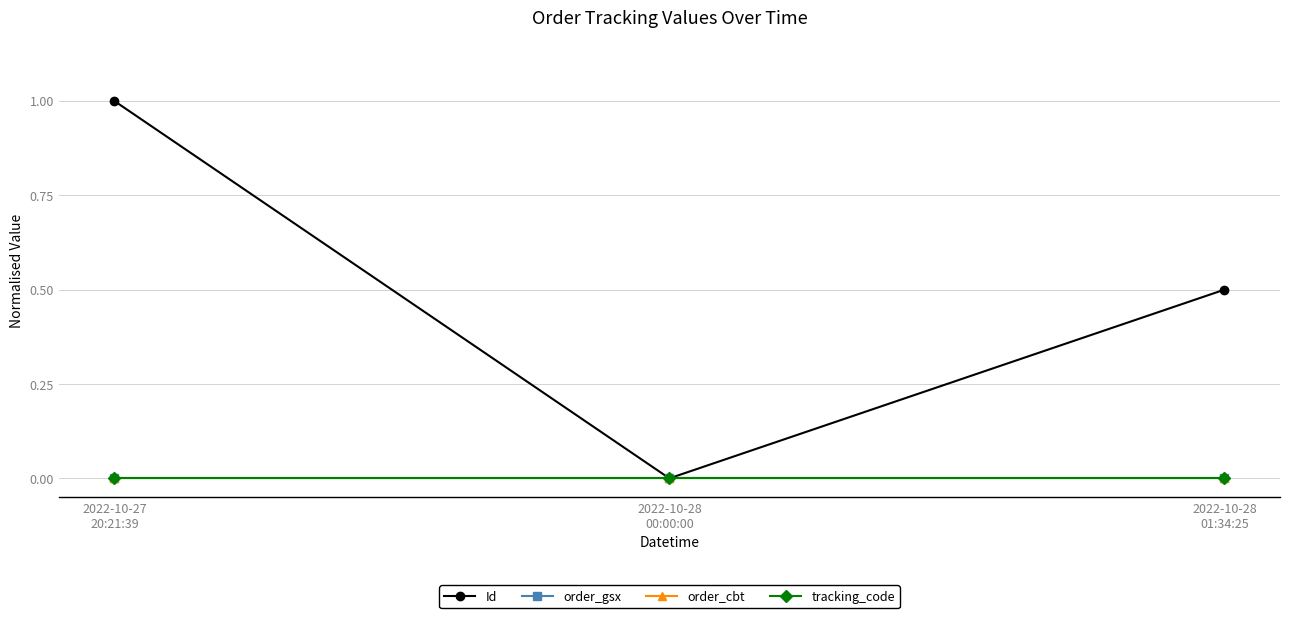

Is this an area chart (filled region under the line)?

No